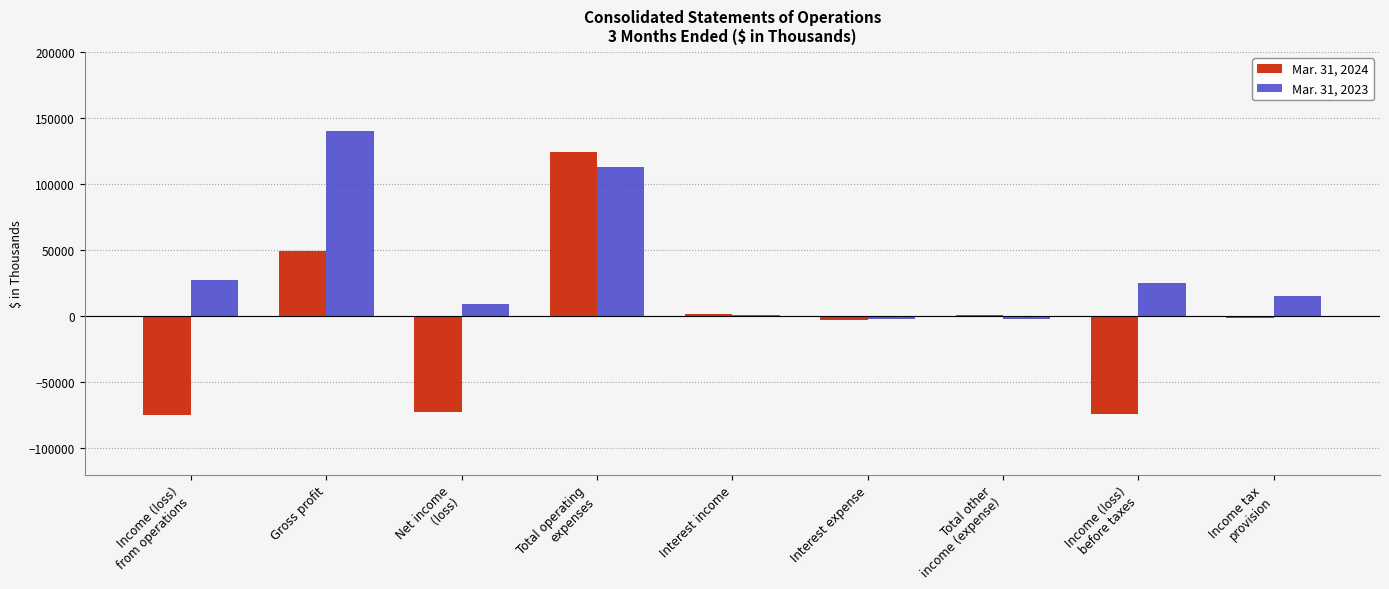

Which category has the highest value across all series?

Gross profit